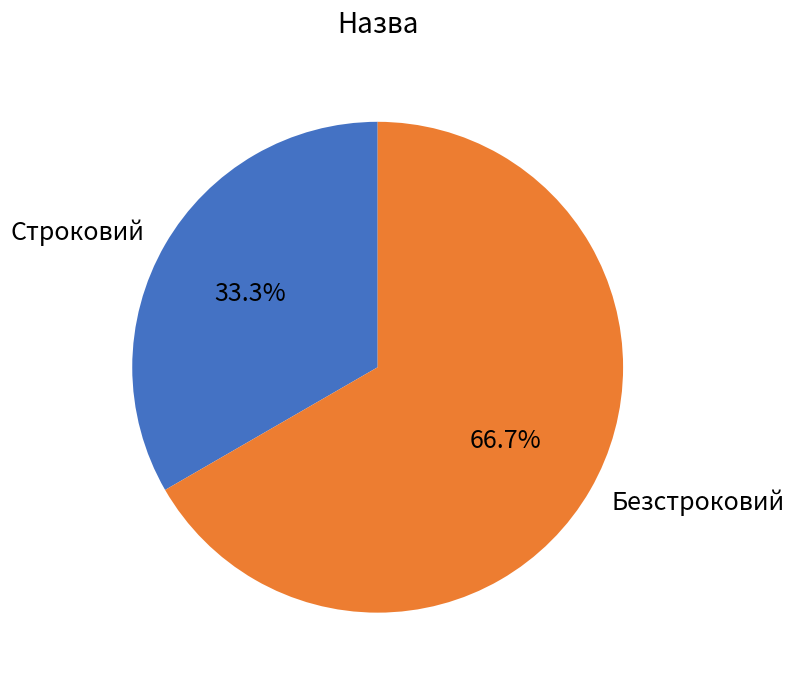

What is the total percentage of Безстроковий and Строковий?

100.0%